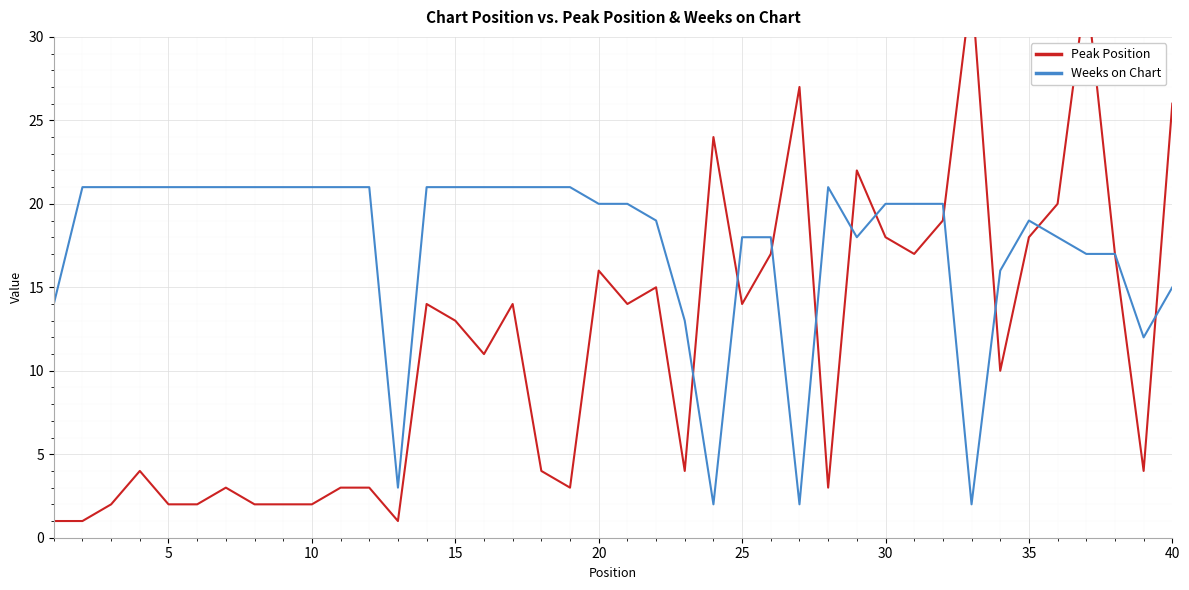

The value of Weeks on Chart at 5 is 21. True or false?

True